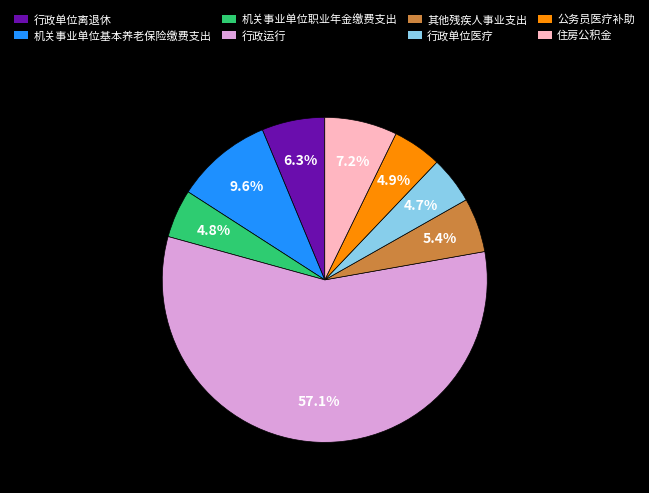

How many segments does this pie chart have?

8